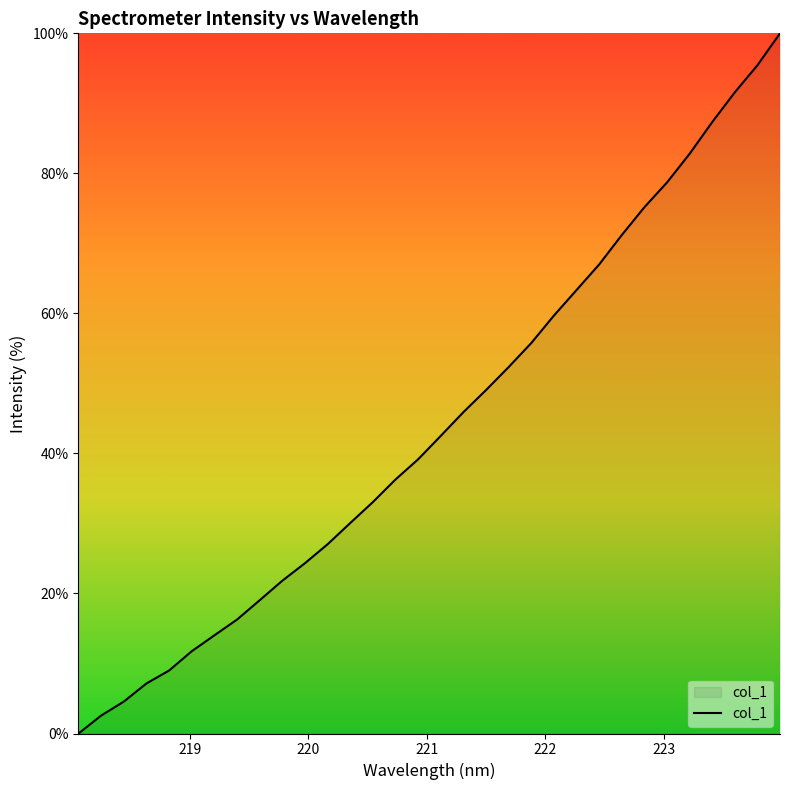

What is the greatest value displayed?

100.0